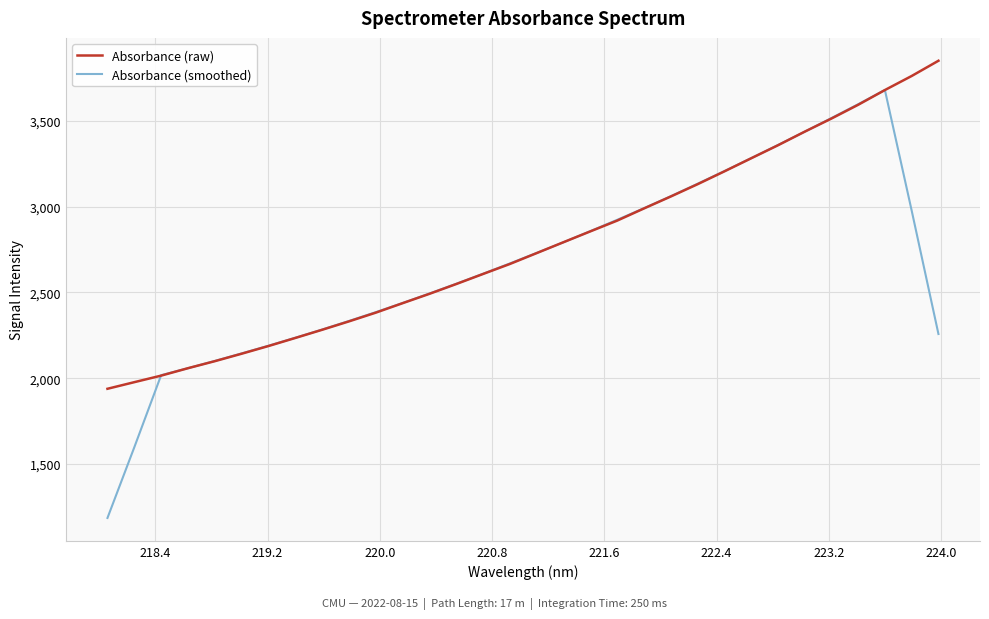

How many values in the Absorbance (raw) series are below 2728?

16